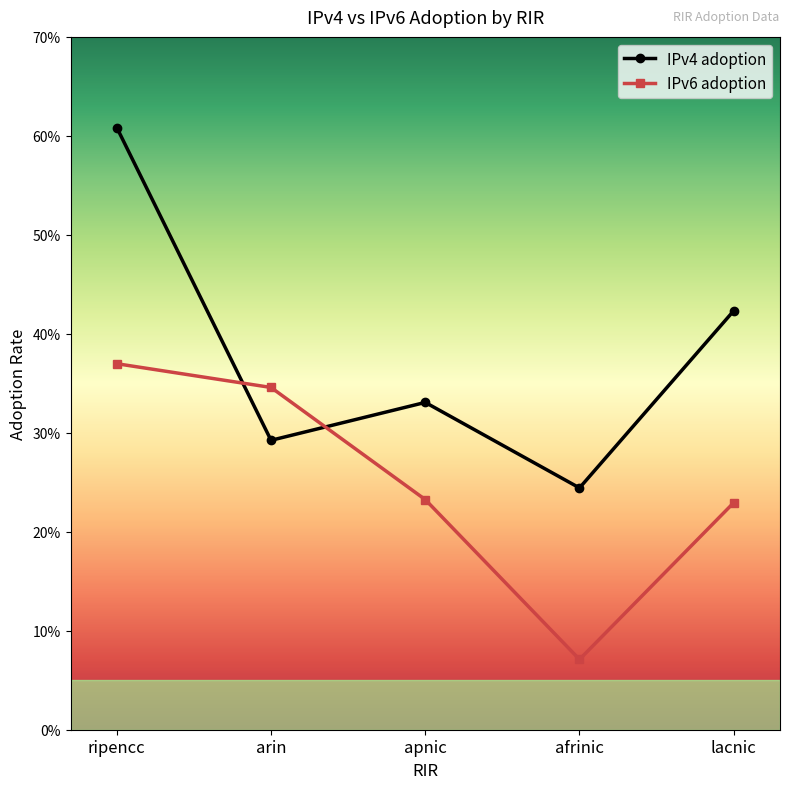

List the labels in order of IPv4 adoption value, smallest first.

afrinic, arin, apnic, lacnic, ripencc